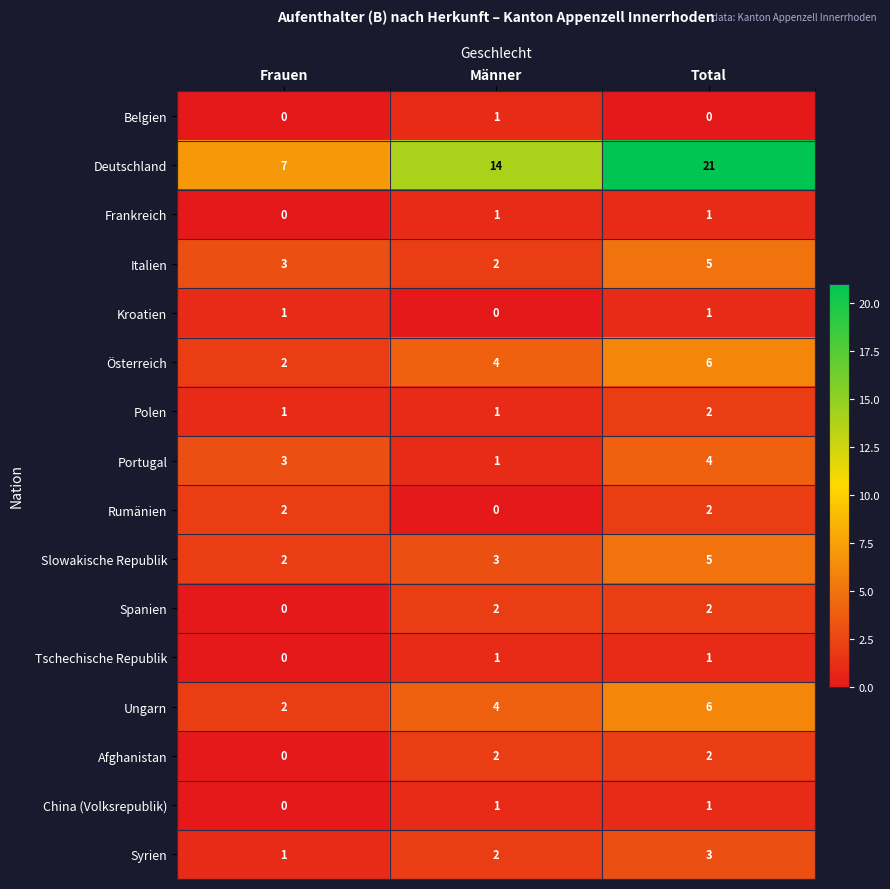

At which label does Deutschland reach its peak?

Total